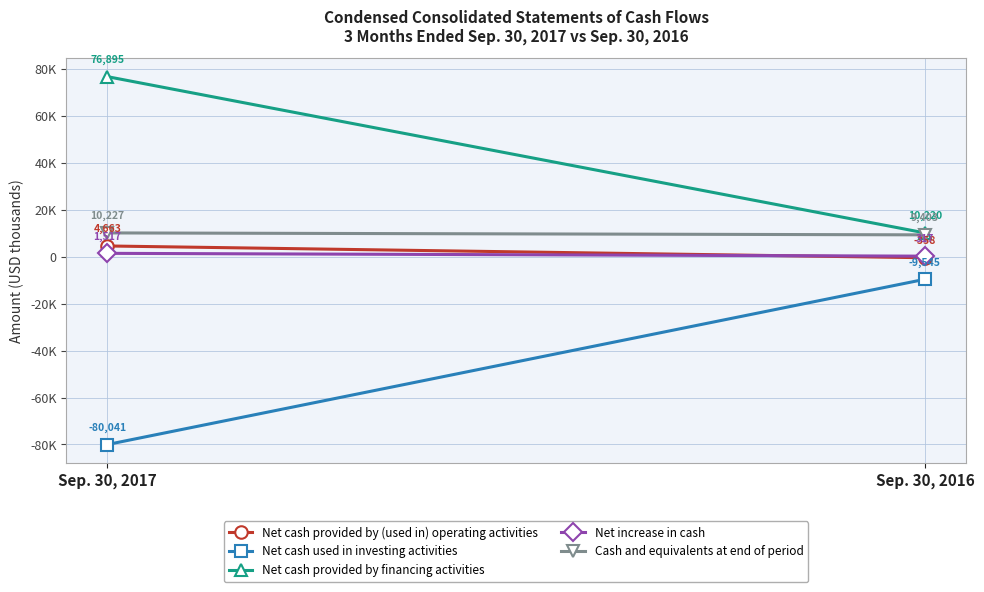

Rank the series at Sep. 30, 2016 from highest to lowest value.

Net cash provided by financing activities, Cash and equivalents at end of period, Net increase in cash, Net cash provided by (used in) operating activities, Net cash used in investing activities